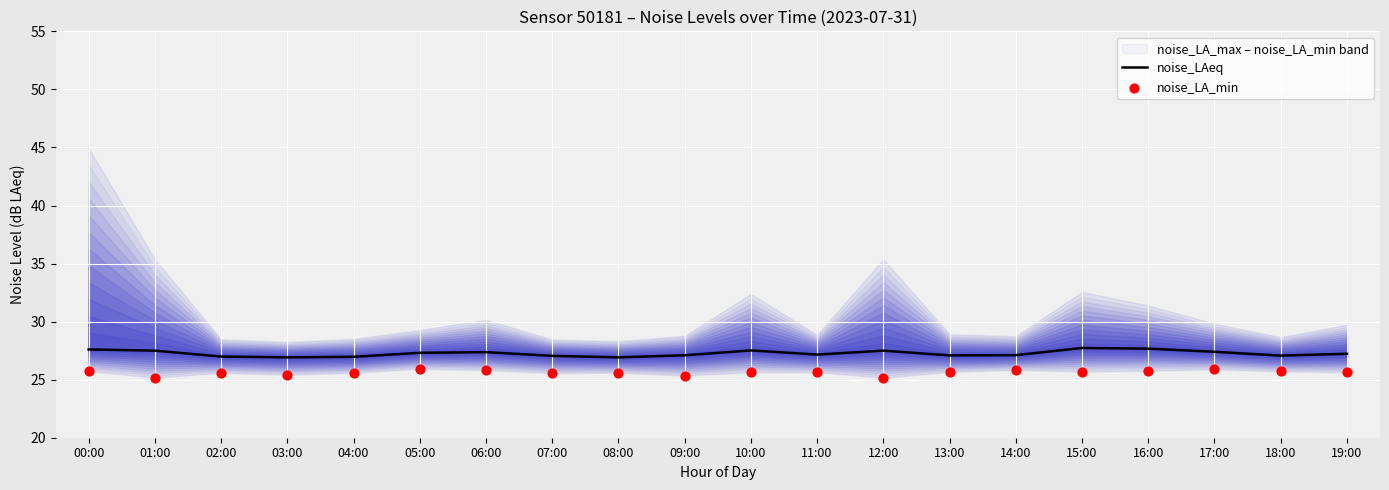

At how many categories does at least one series exceed 27?

16